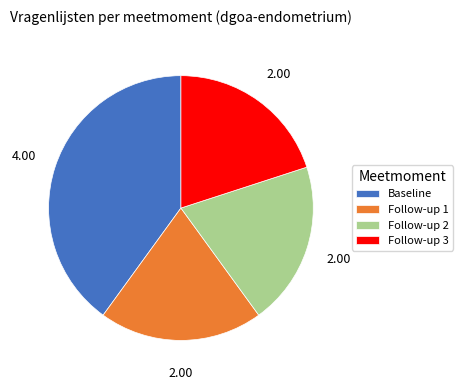

Is there any slice that represents more than half of the pie?

No